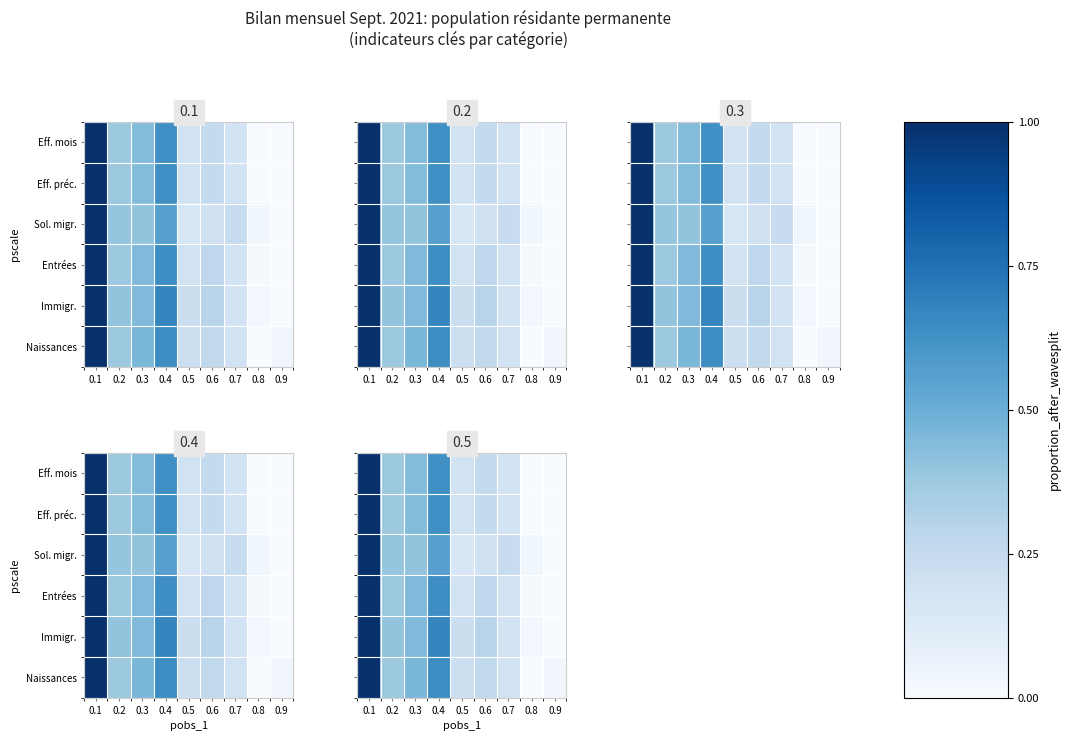

Read the Naissances value at 0.7.

0.2